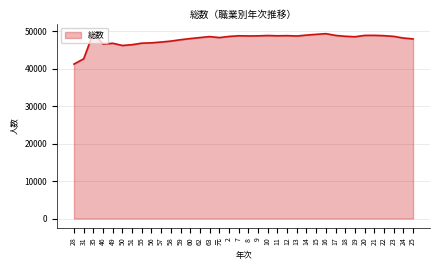

What is the greatest value displayed?

49607